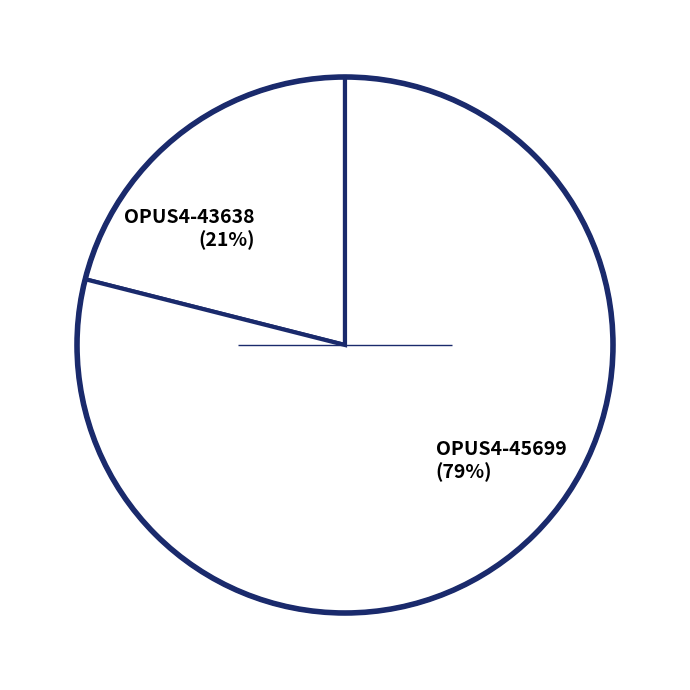

Combined, do OPUS4-45699 (79%) and OPUS4-43638 (21%) account for over 50%?

Yes